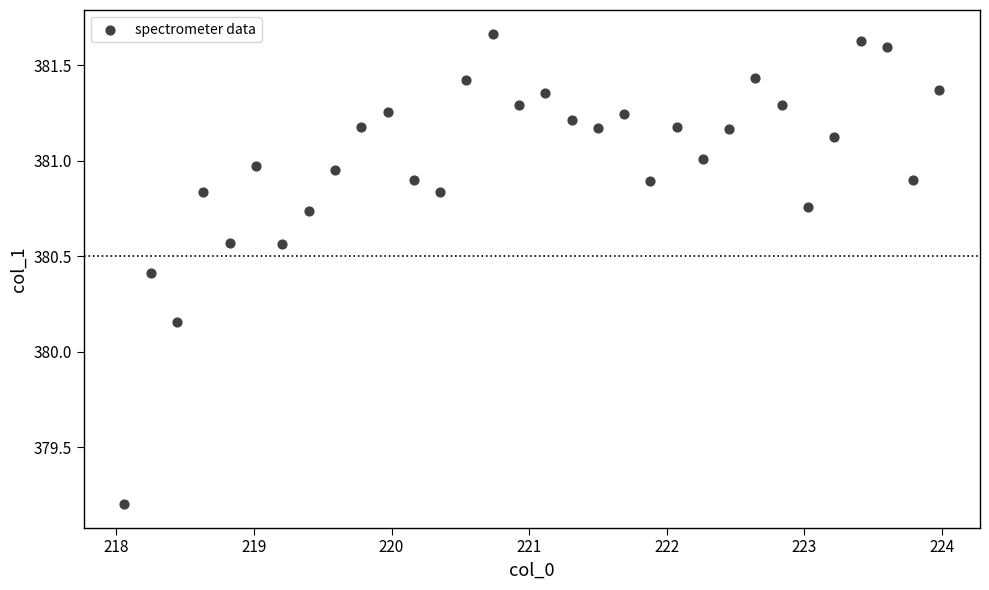

What is the range of Y values (max minus min)?

2.5